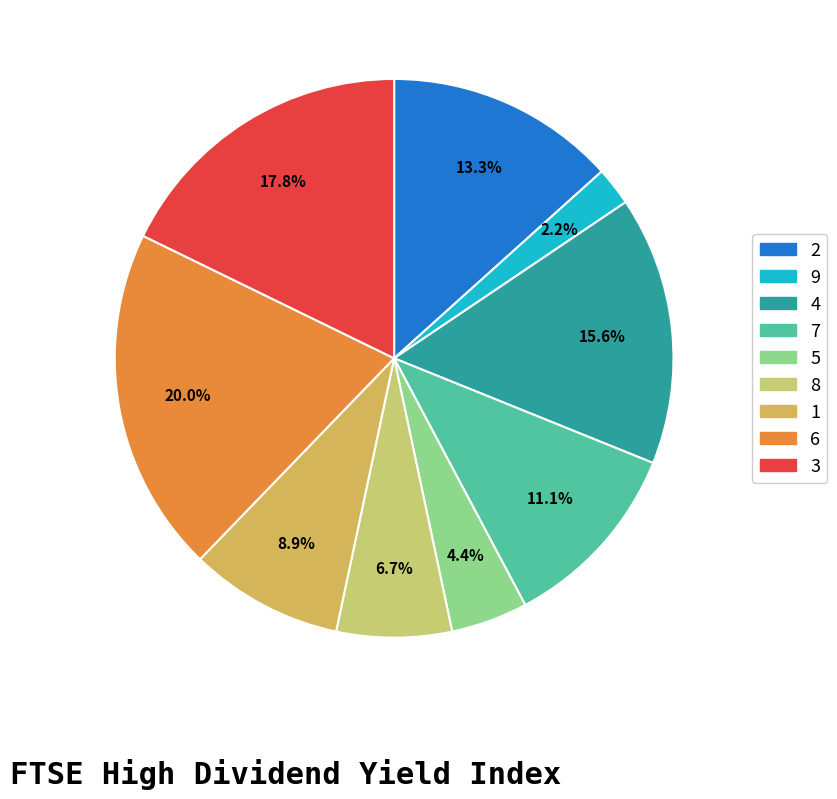

Count the number of slices in the pie.

9